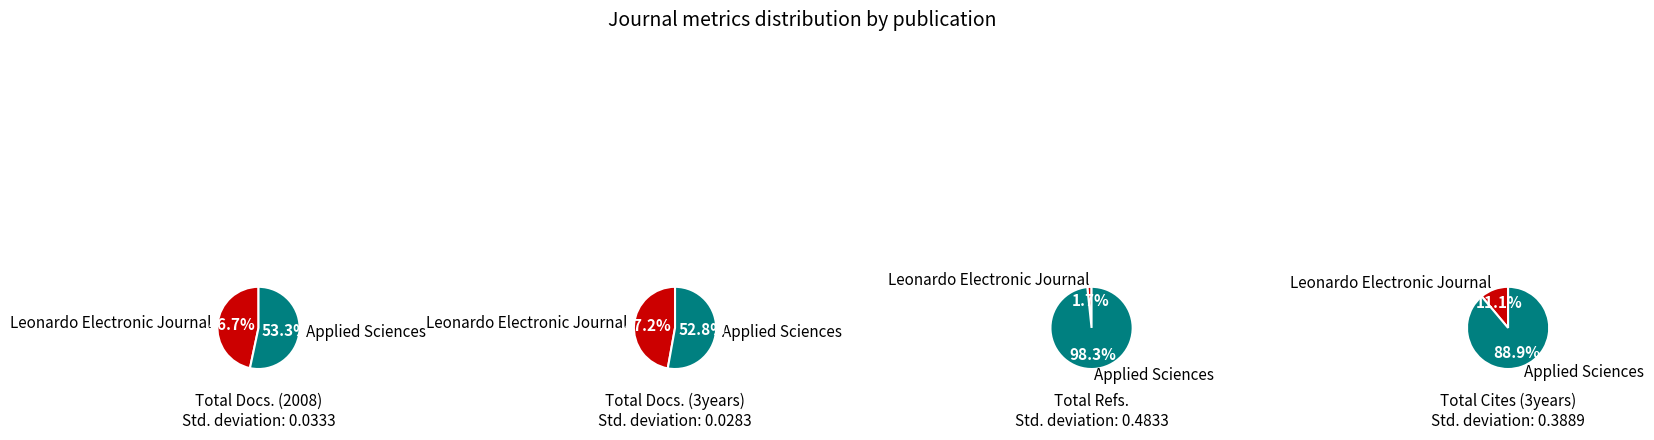

True or false: Leonardo Electronic Journal accounts for 34% of the total.

False